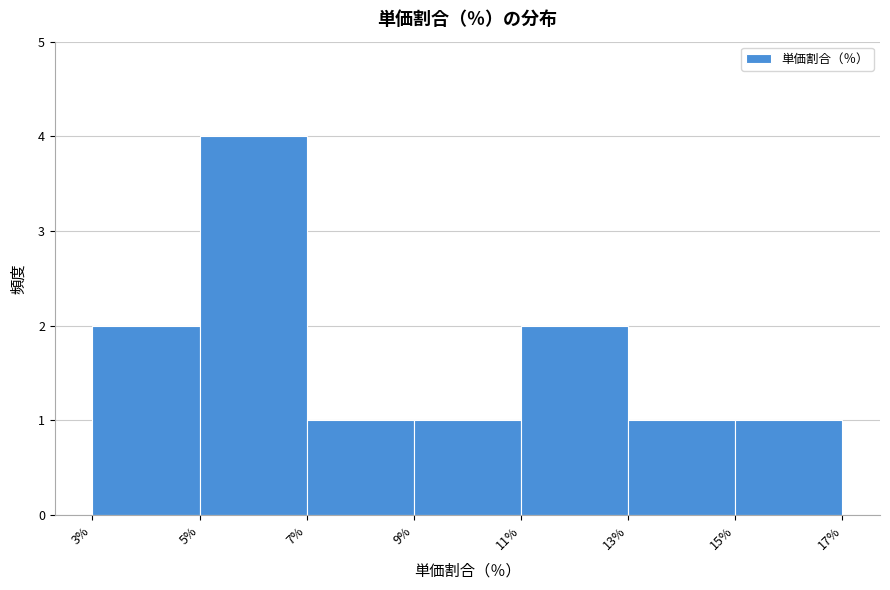

Reading left to right, list every bar in this chart as the range it spans on the x-axis followed by its height. The values are not printed on the chart, so give them approximately, as read against the axis.

3% to 5%: 2
5% to 7%: 4
7% to 9%: 1
9% to 11%: 1
11% to 13%: 2
13% to 15%: 1
15% to 17%: 1